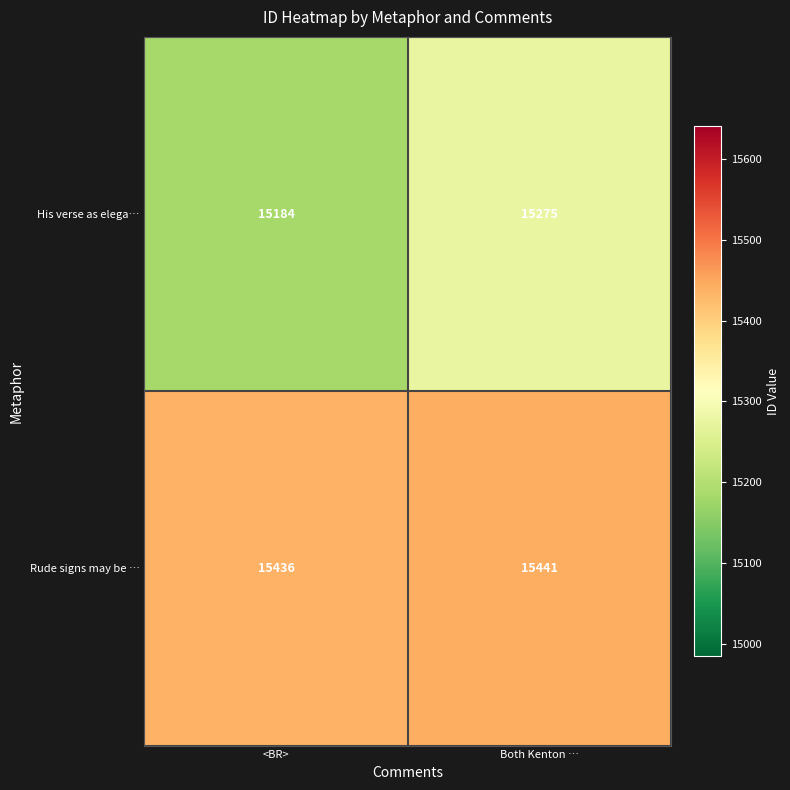

Between <BR> and Both Kenton …, which series saw the biggest shift?

His verse as elega…